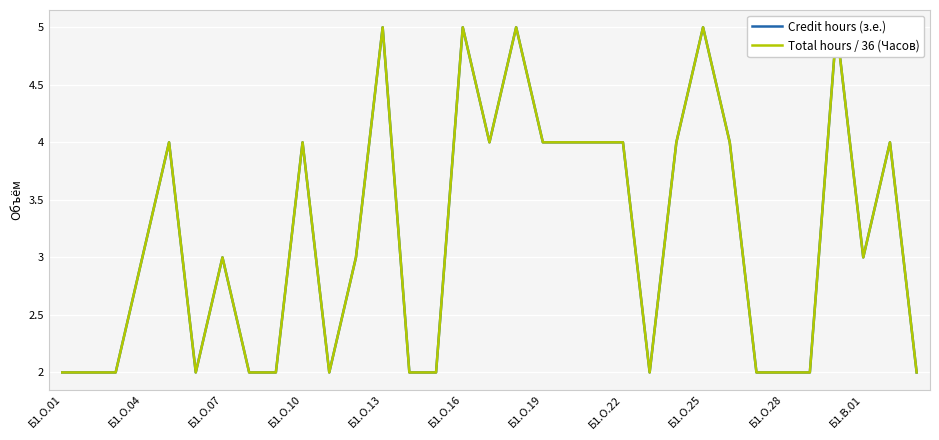

Which series changed the most between 20 and 26?

Credit hours (з.е.)